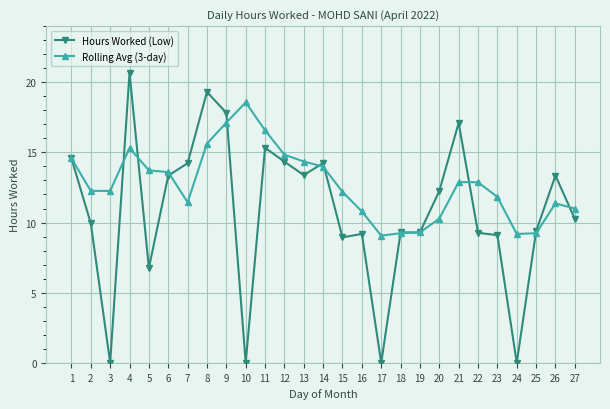

Count the number of data series in this chart.

2